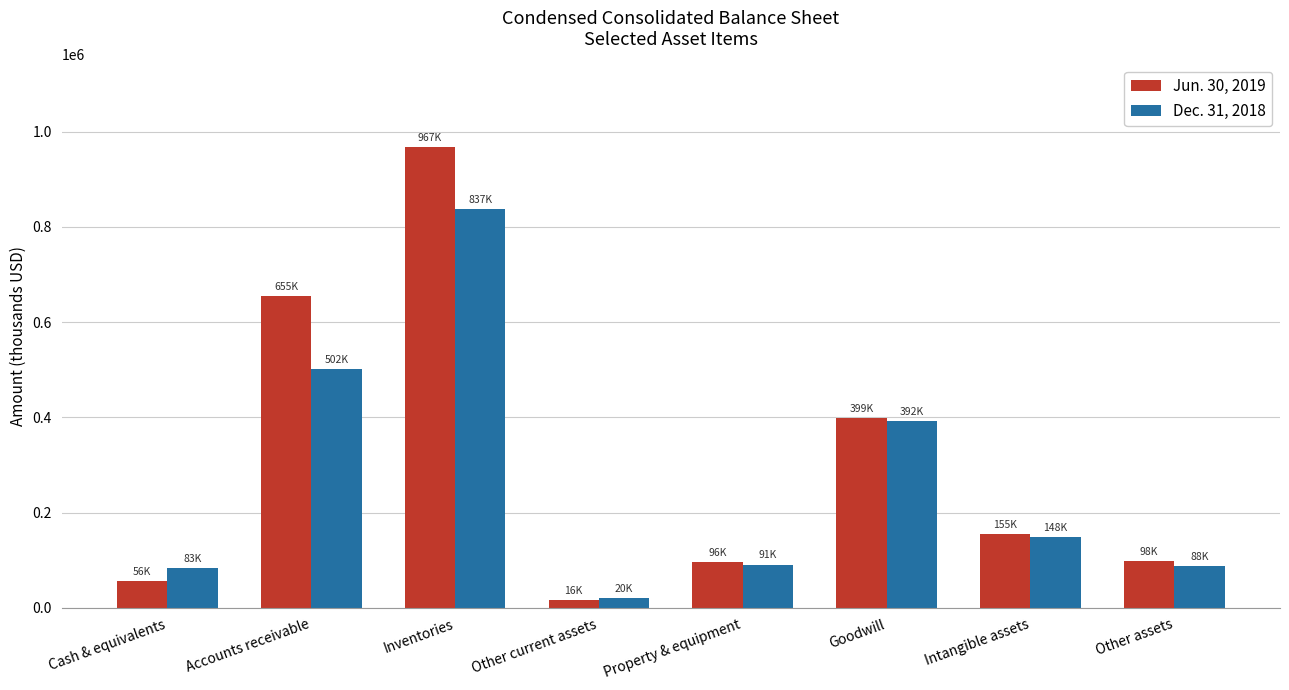

Rank the series by their average value, from highest to lowest.

Jun. 30, 2019, Dec. 31, 2018